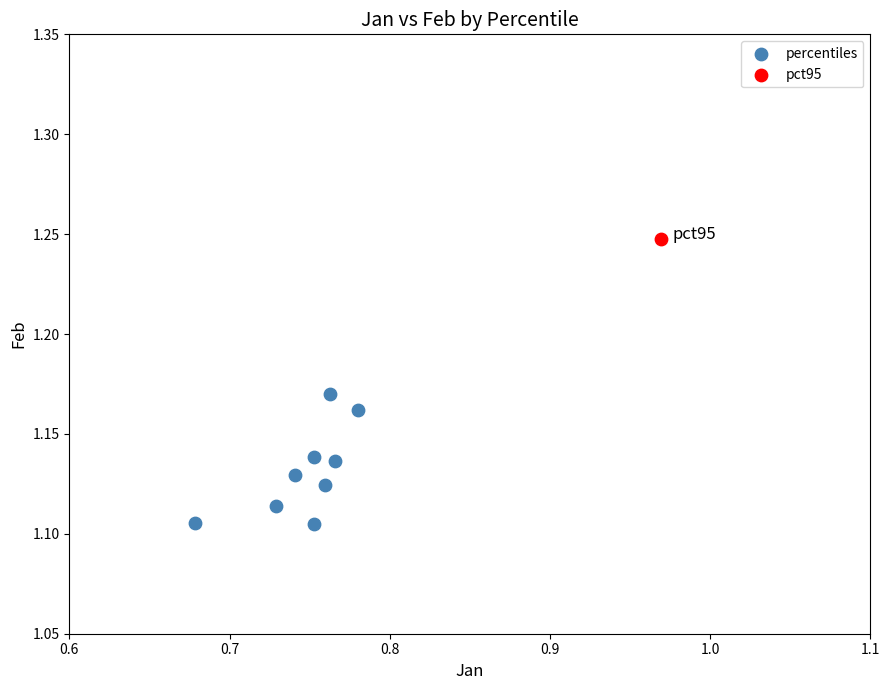

What are all the series names shown in the legend?

percentiles, pct95